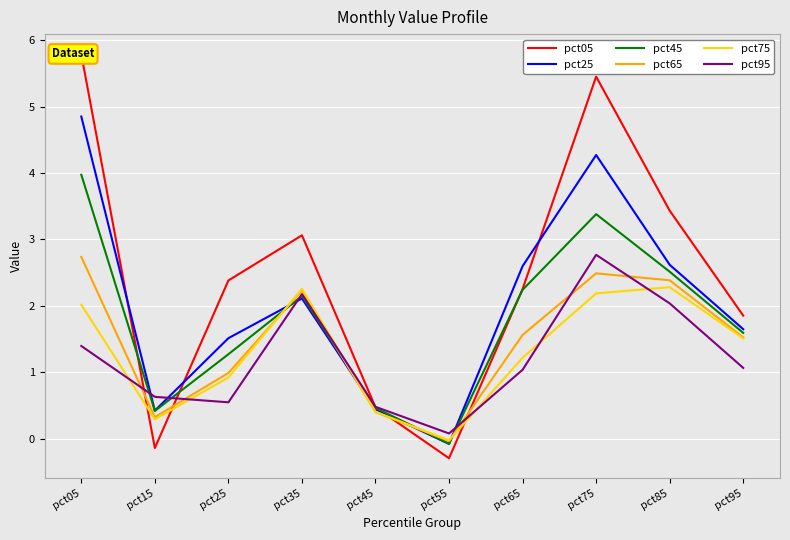

Which series has the largest range (max minus min)?

pct05